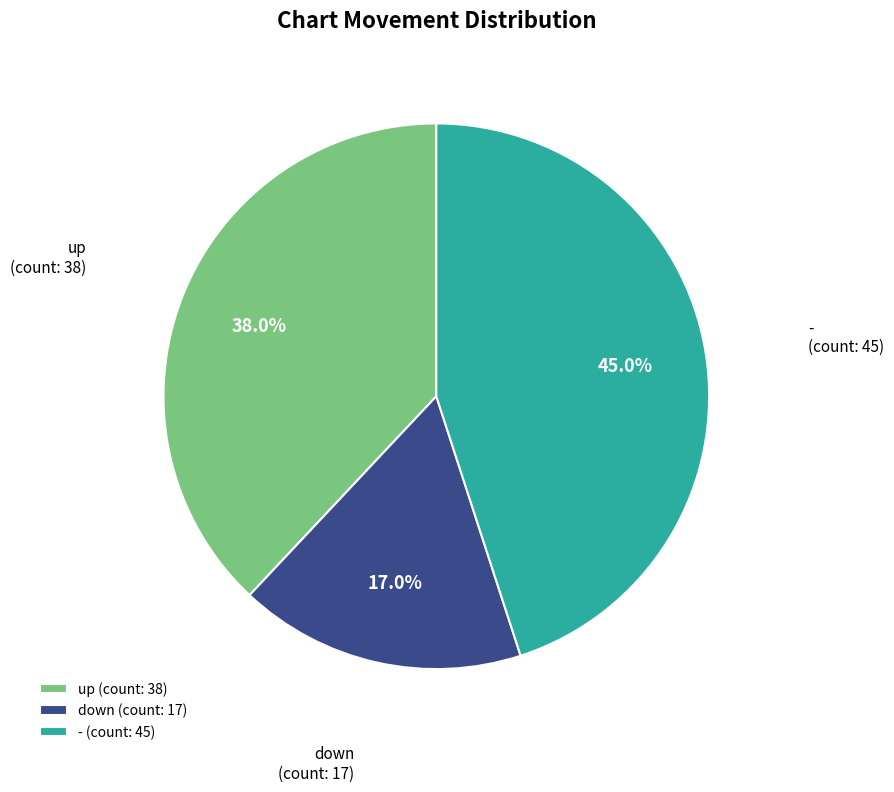

Combined, do down and up account for over 50%?

Yes